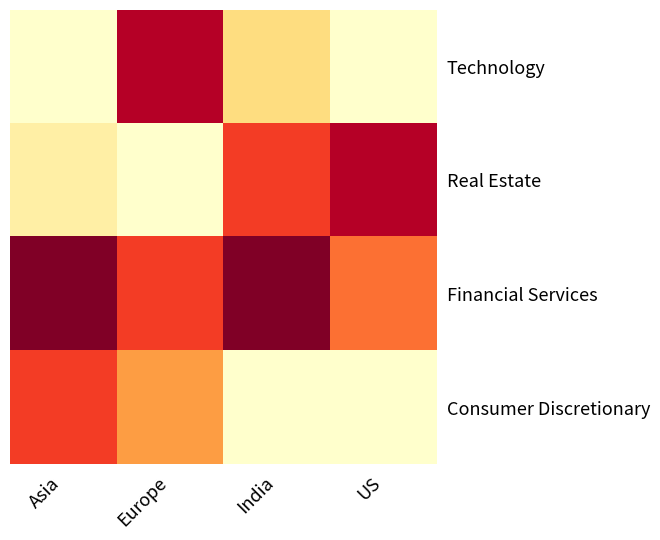

Which series has the widest spread of values?

Technology